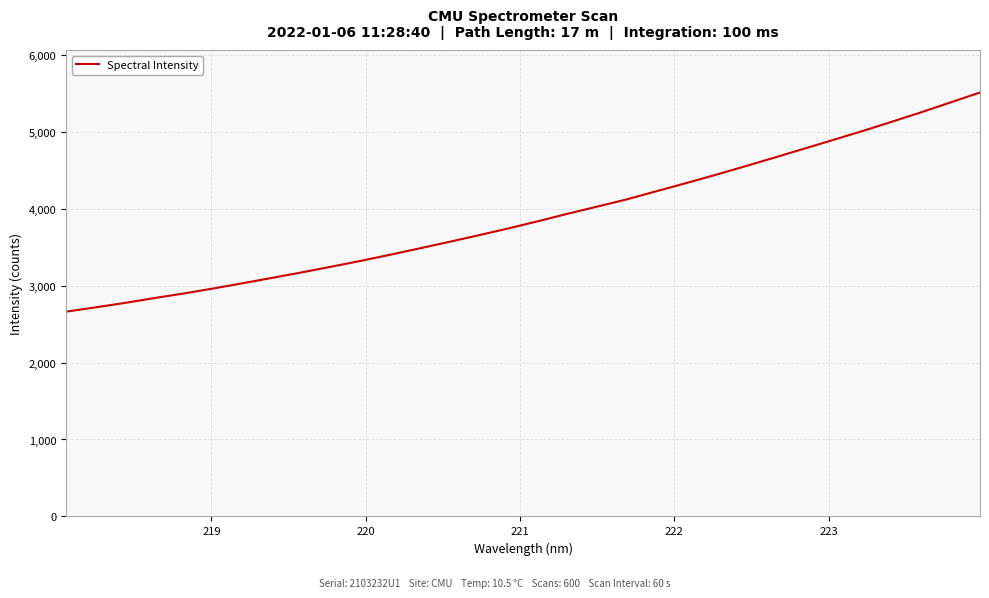

What is the minimum value shown in the chart?

2660.7